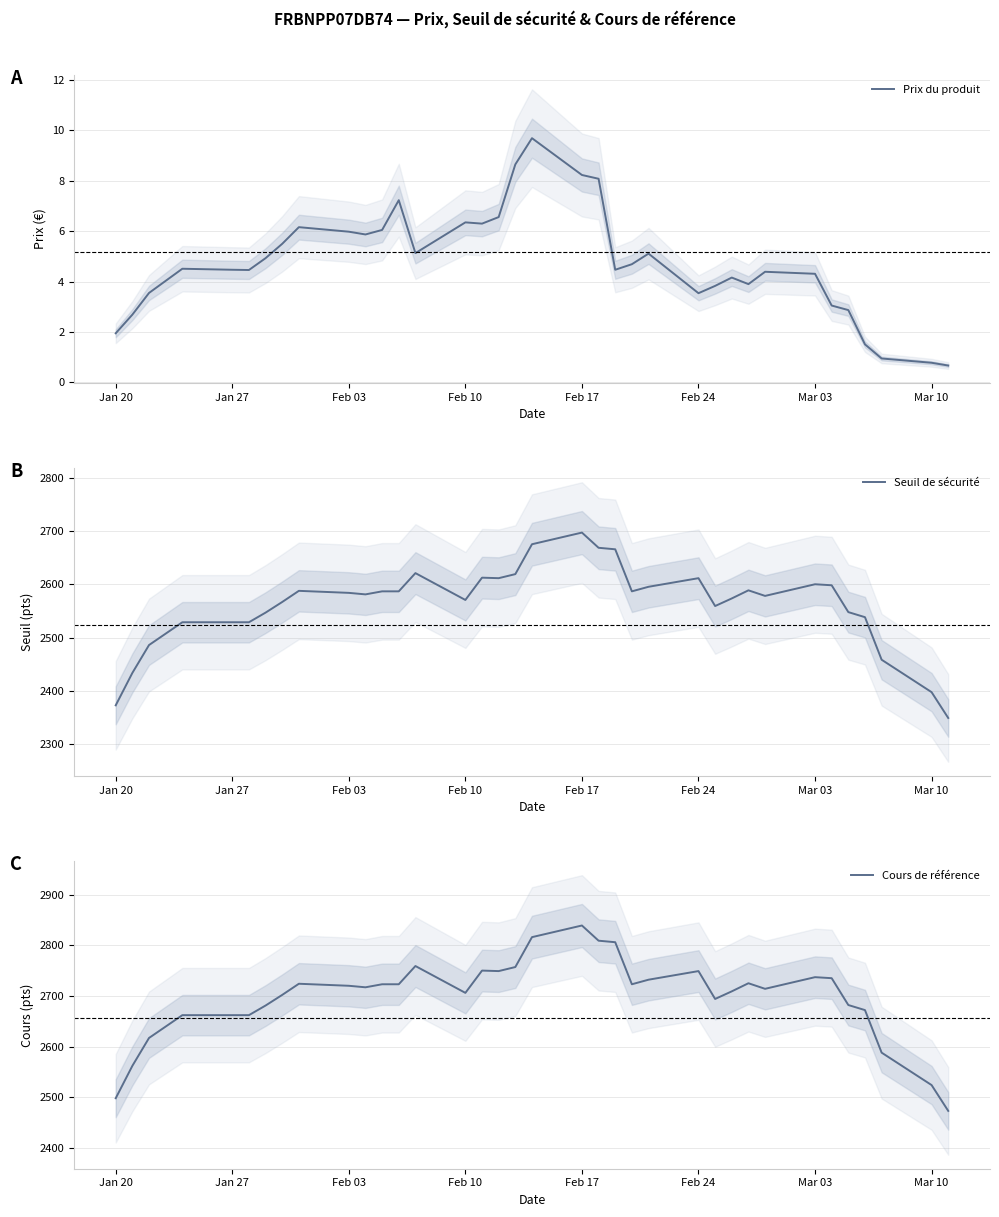

Which series has the largest range (max minus min)?

Cours de référence